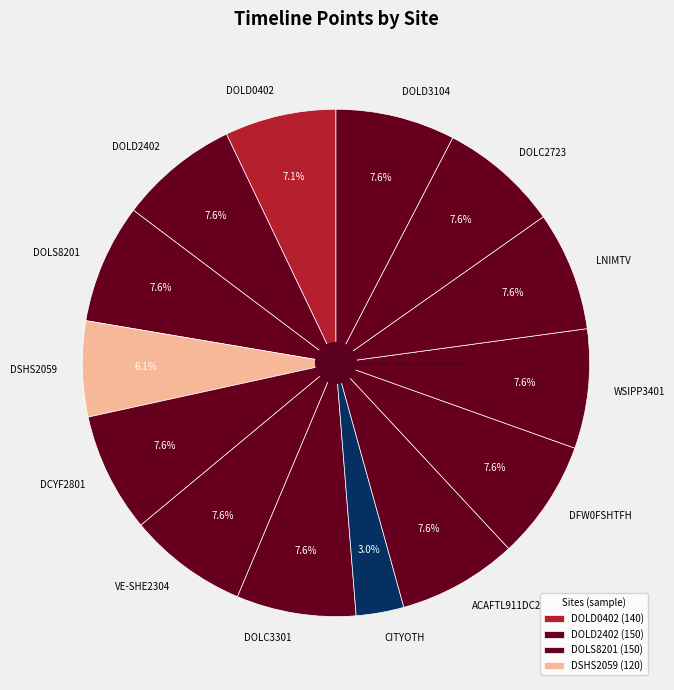

Combined, do DOLD2402 and DSHS2059 account for over 50%?

No